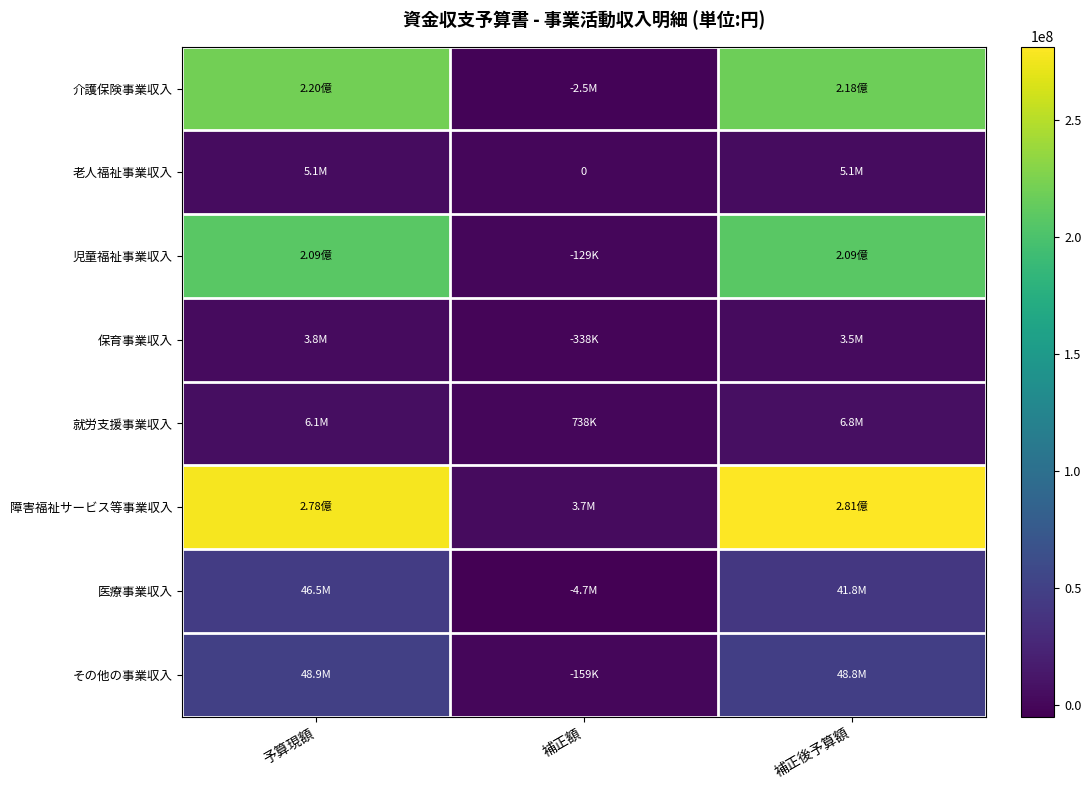

Which series has the largest total across all categories?

障害福祉サービス等事業収入